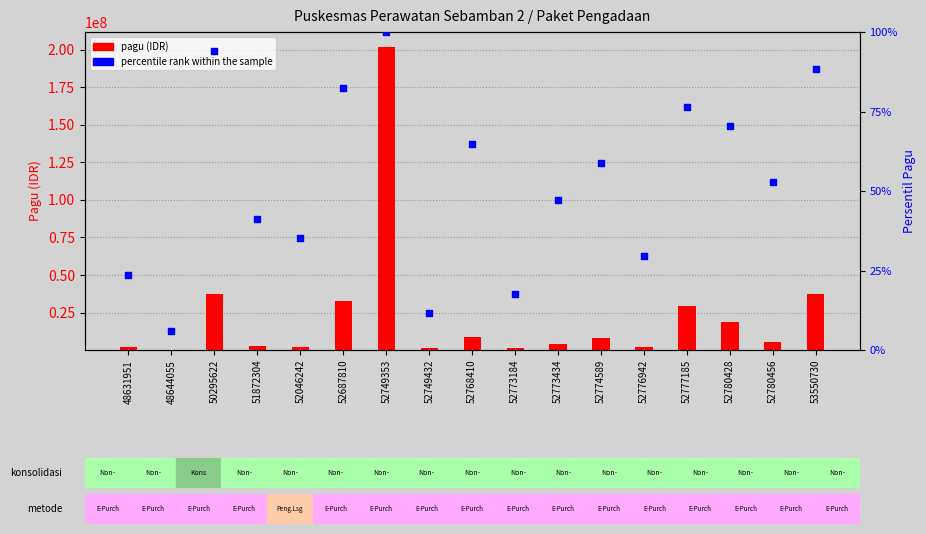

Which series has the largest total across all categories?

pagu (IDR)